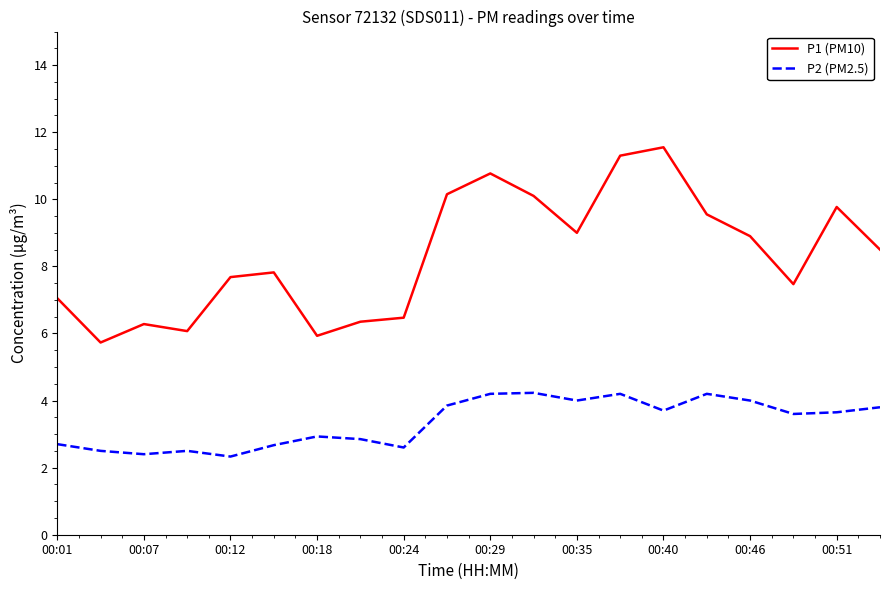

Does the chart display data point markers on the line(s)?

No